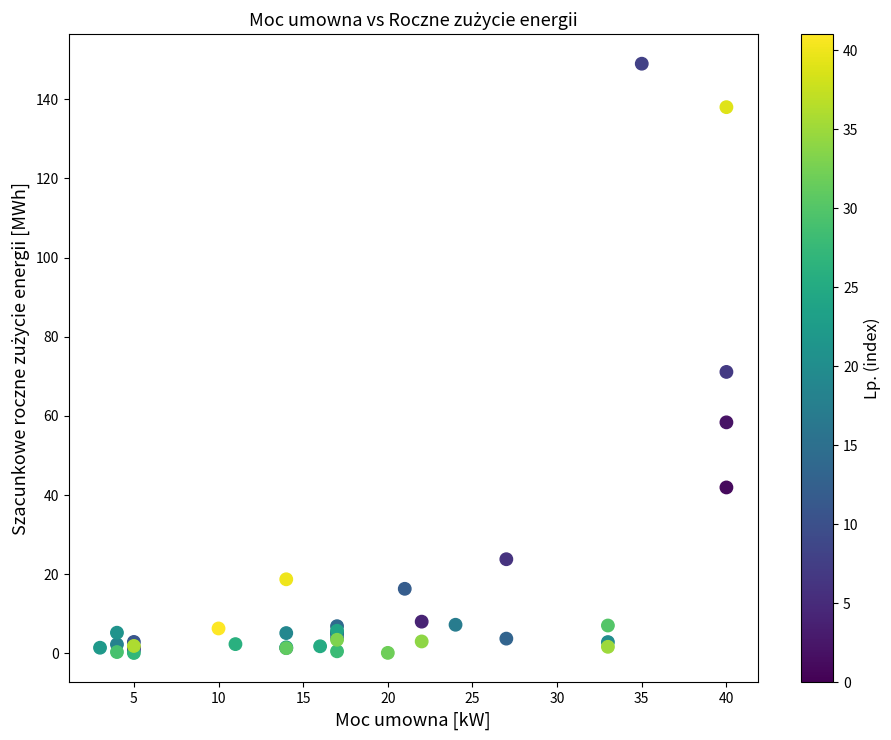

What Y value in the scatter plot is closest to 74?

71.1